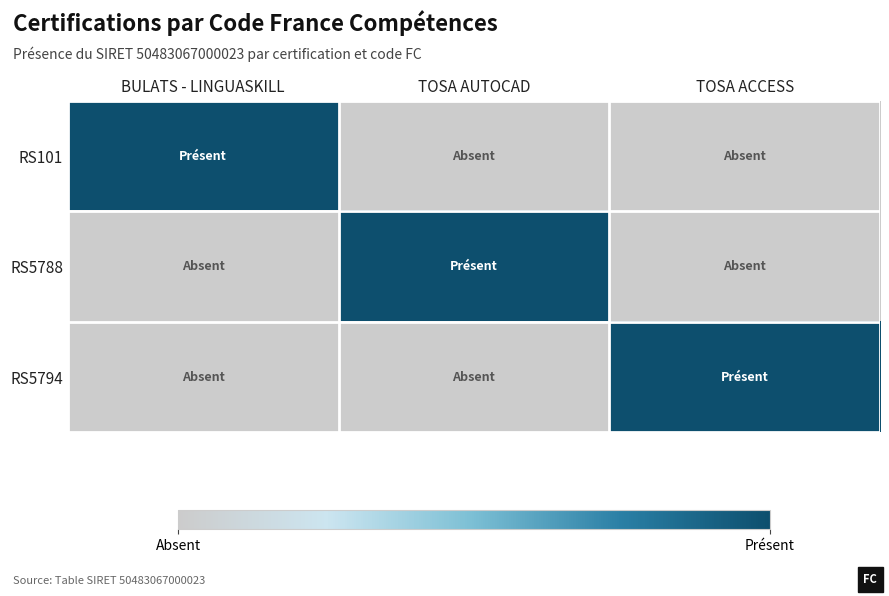

Which label corresponds to the largest value in the chart?

BULATS - LINGUASKILL